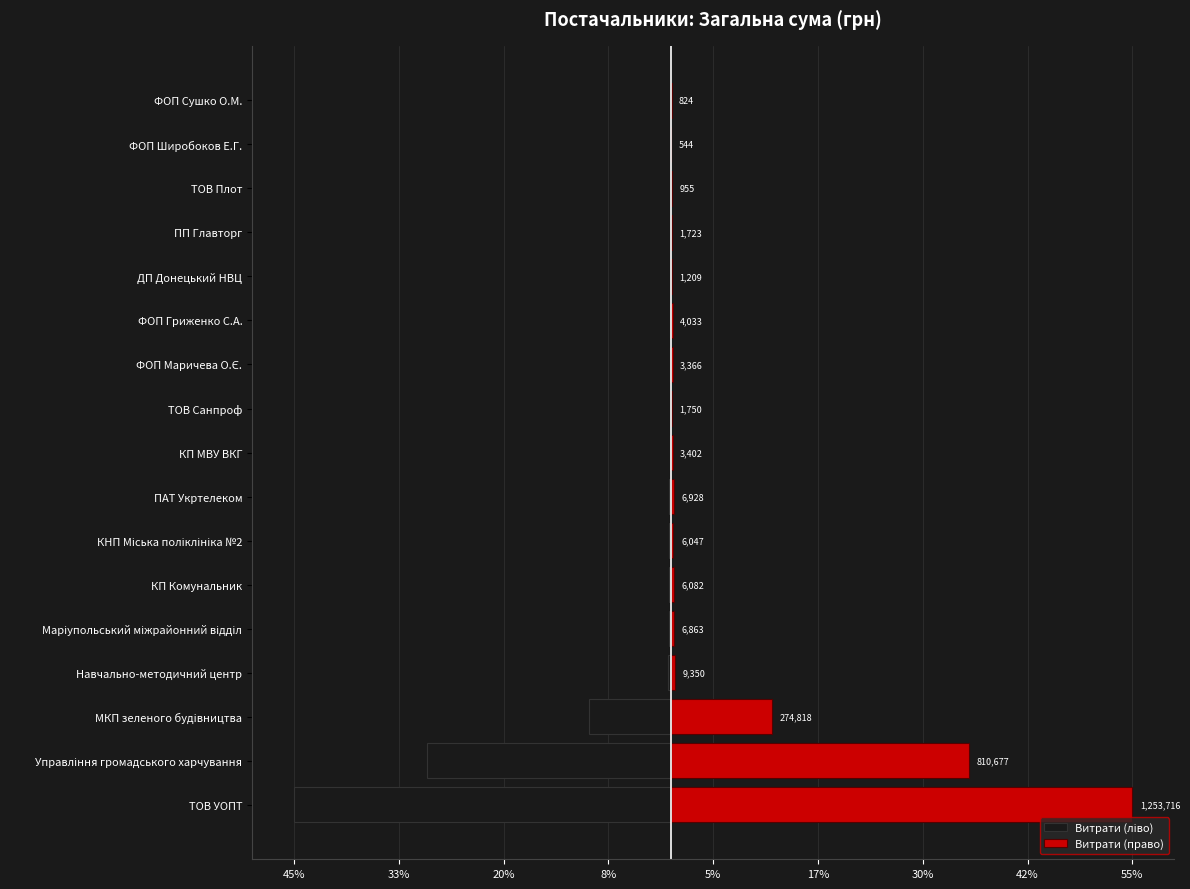

Which series has the largest total across all categories?

Витрати (право)